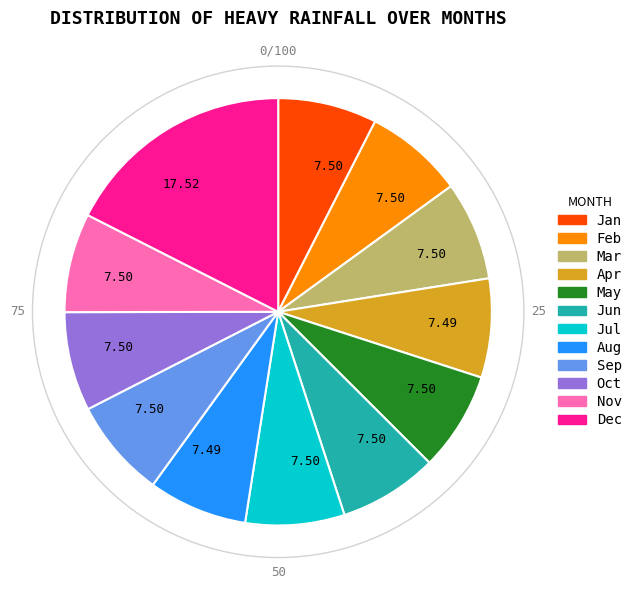

Does any single category account for the majority?

No